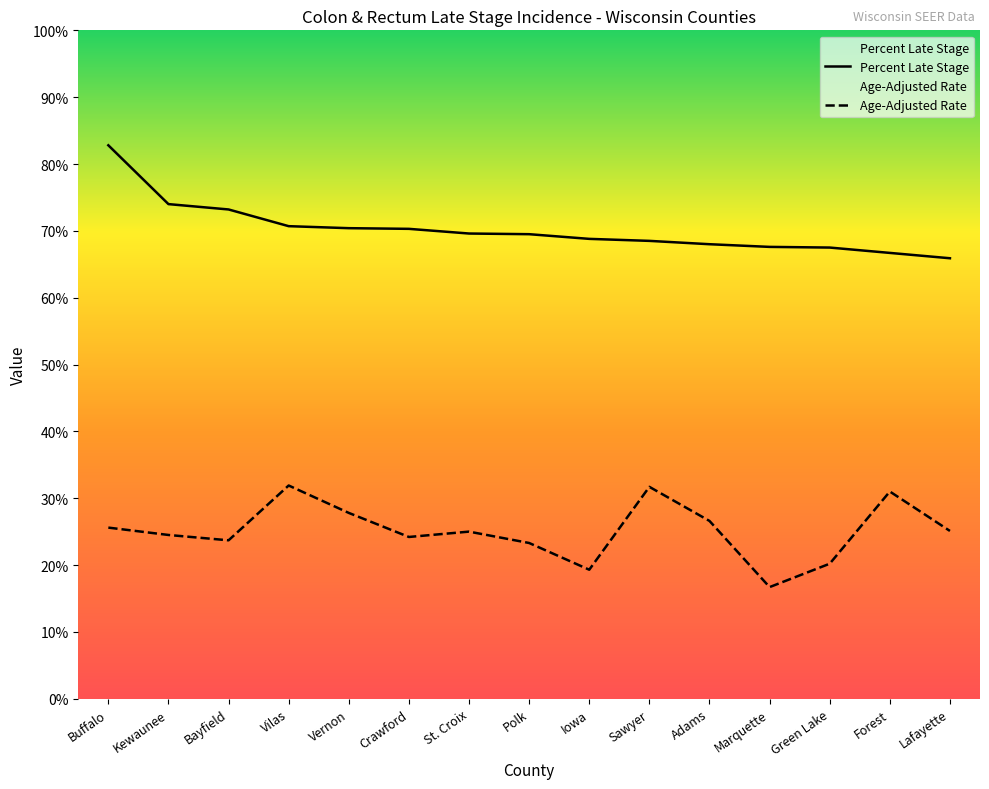

Where is the first local maximum for Age-Adjusted Rate?

Vilas